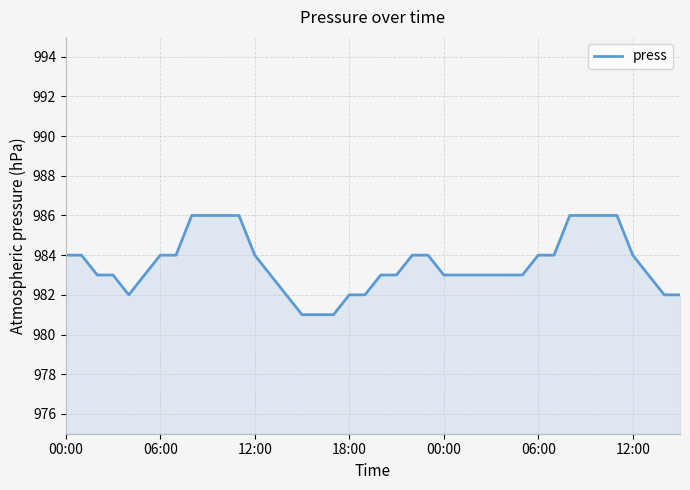

What is the difference between the maximum and minimum values?

5